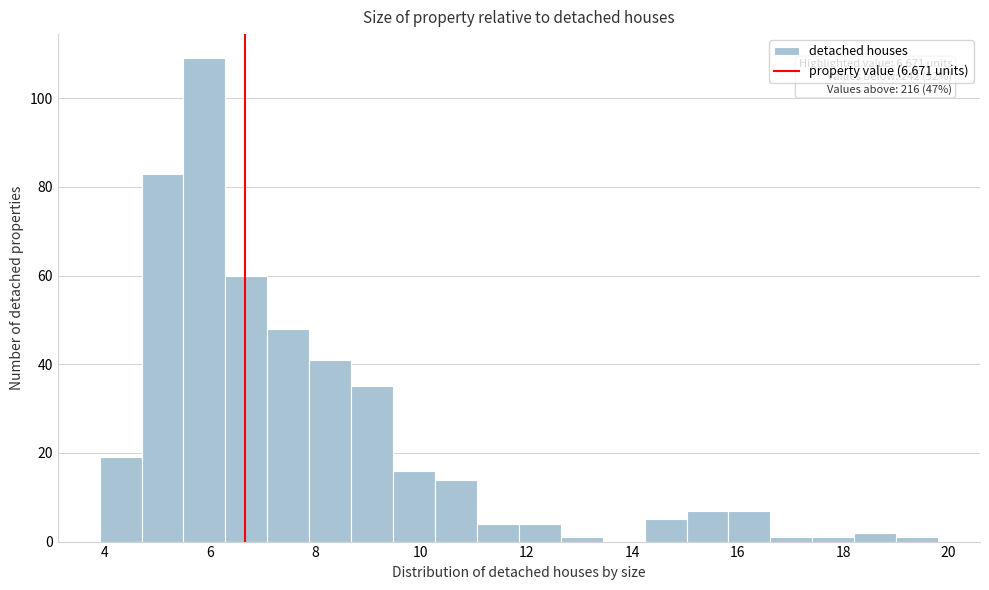

Around what value on the x-axis is the tallest bar? Give the approximate position of its centre, as read against the axis.

5.8